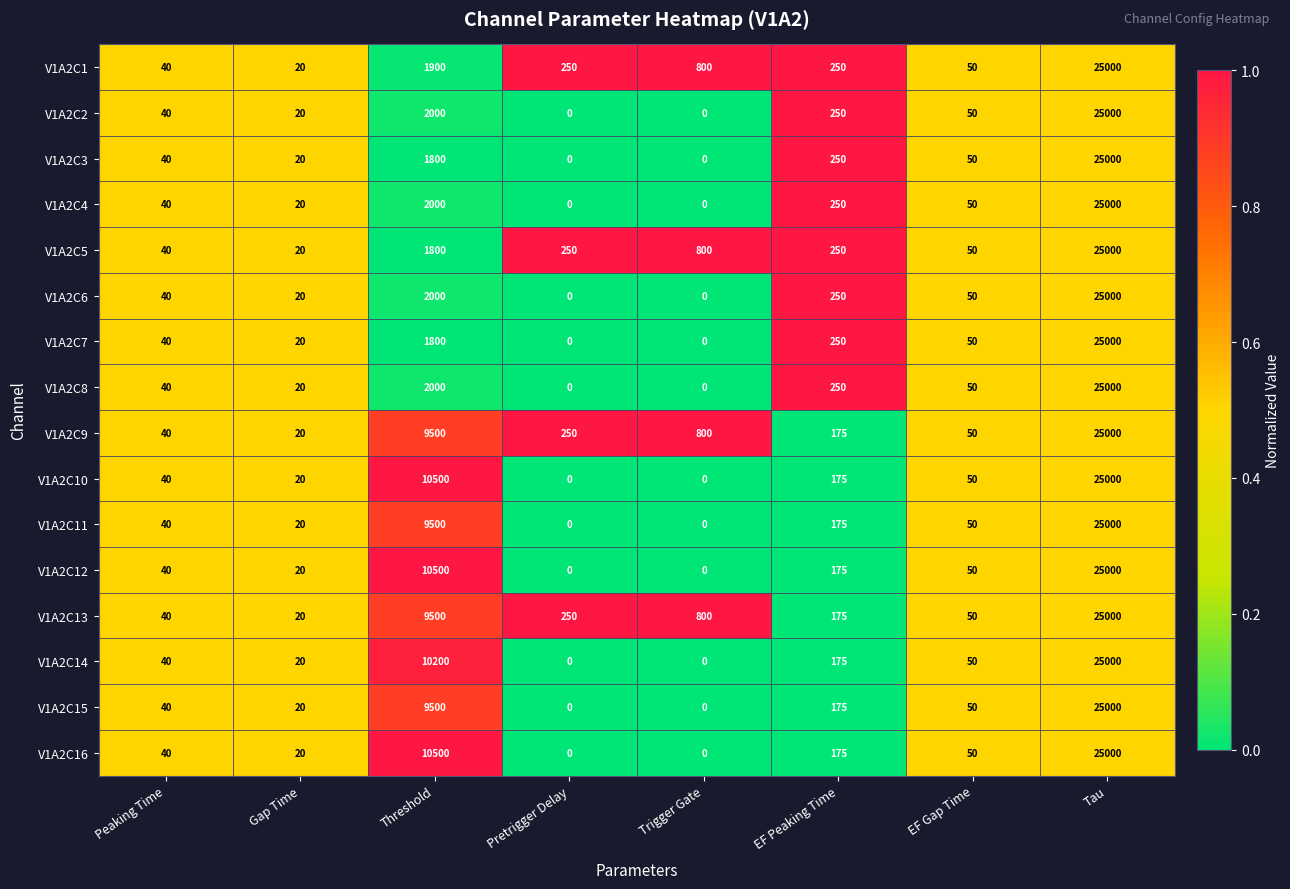

Is the value of V1A2C9 at Gap Time greater than the value of V1A2C15 at Threshold?

No